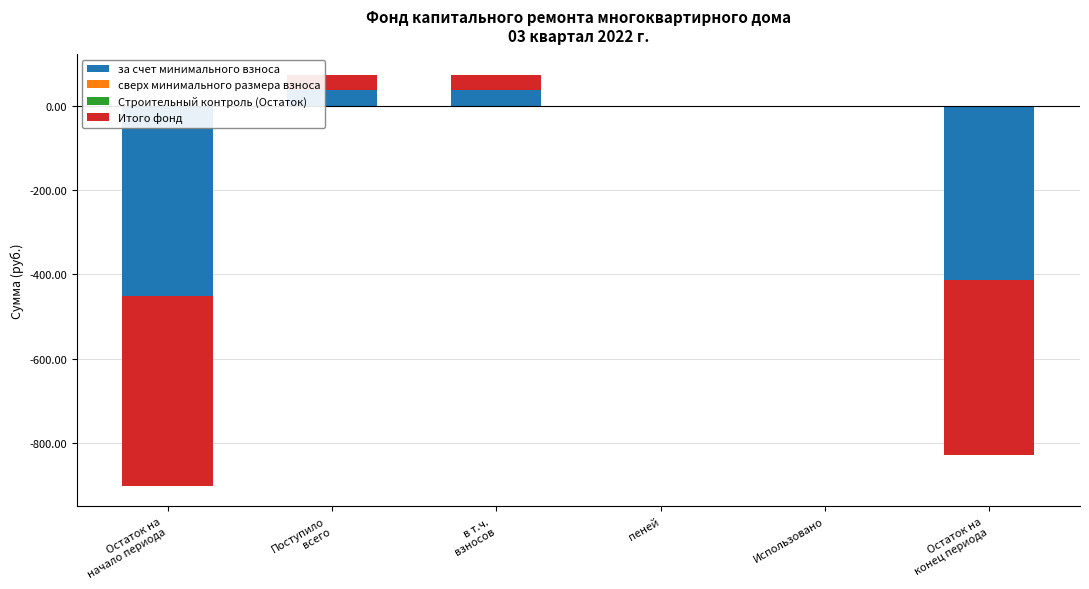

Which category has the highest value in the Итого фонд series?

Поступило
всего